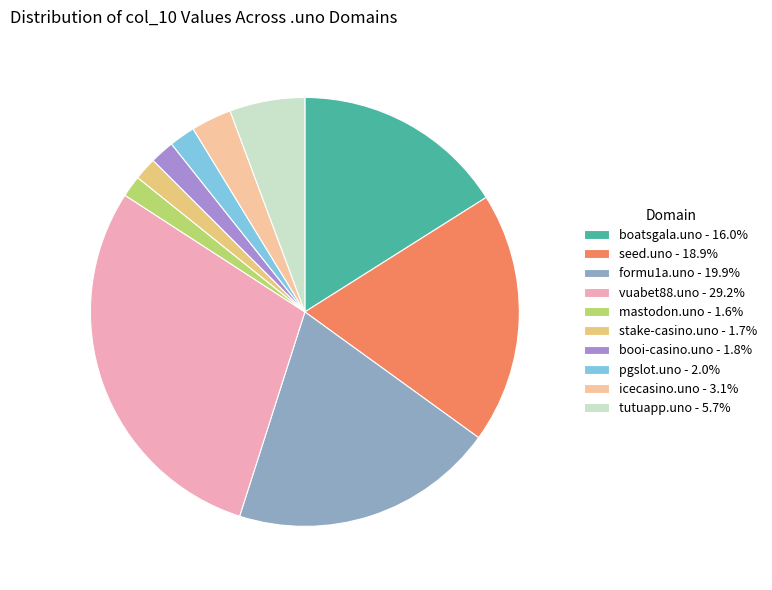

How many segments does this pie chart have?

10